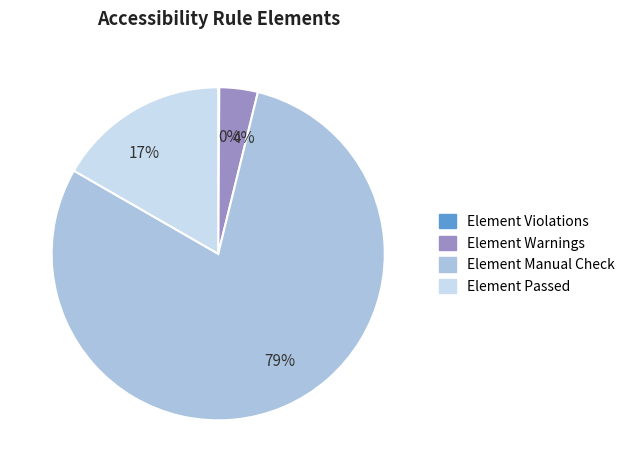

Which slice represents more than half of the pie?

Element Manual Check